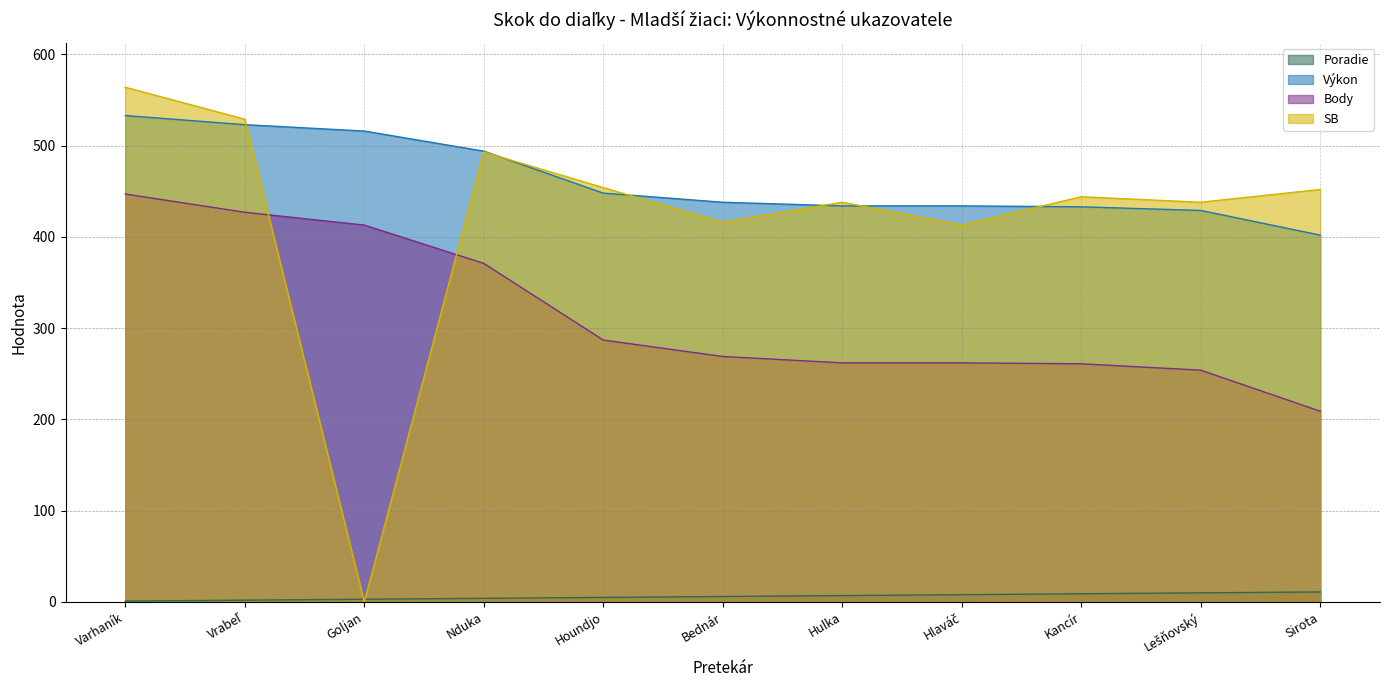

The value of SB at Sirota is 171. True or false?

False